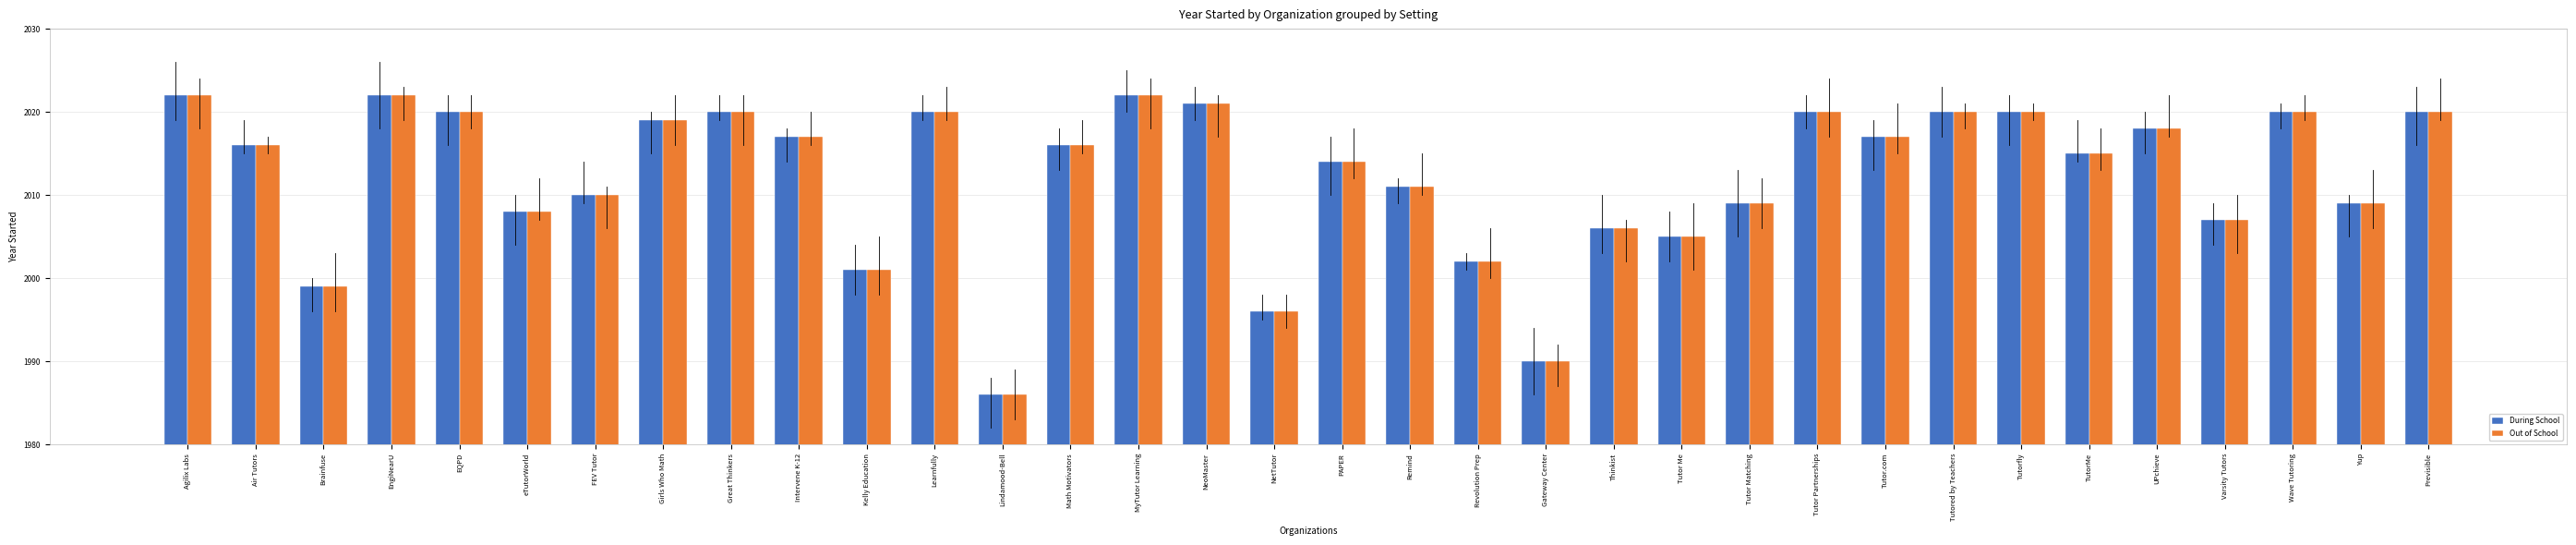

Which category has the lowest value in the During School series?

Lindamood-Bell